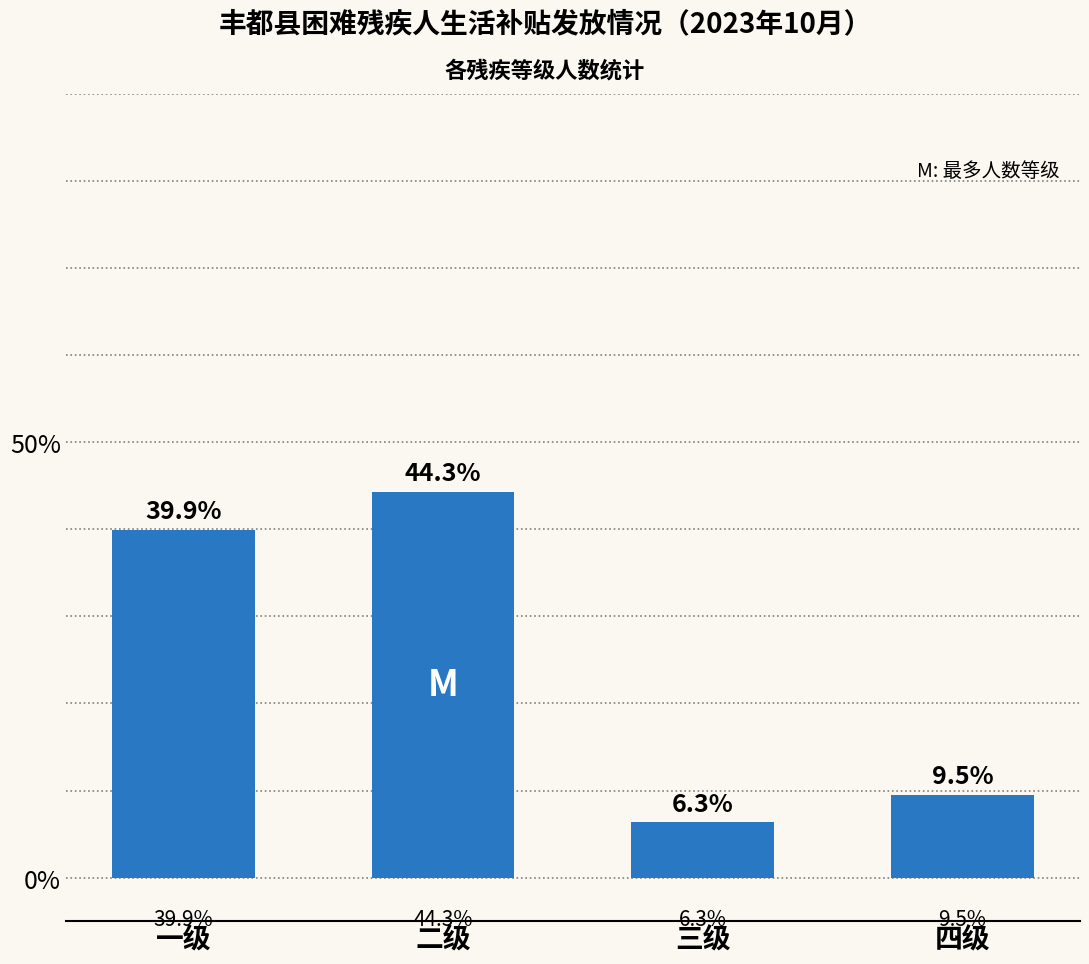

What is the label of the 2nd bar from the left?

二级